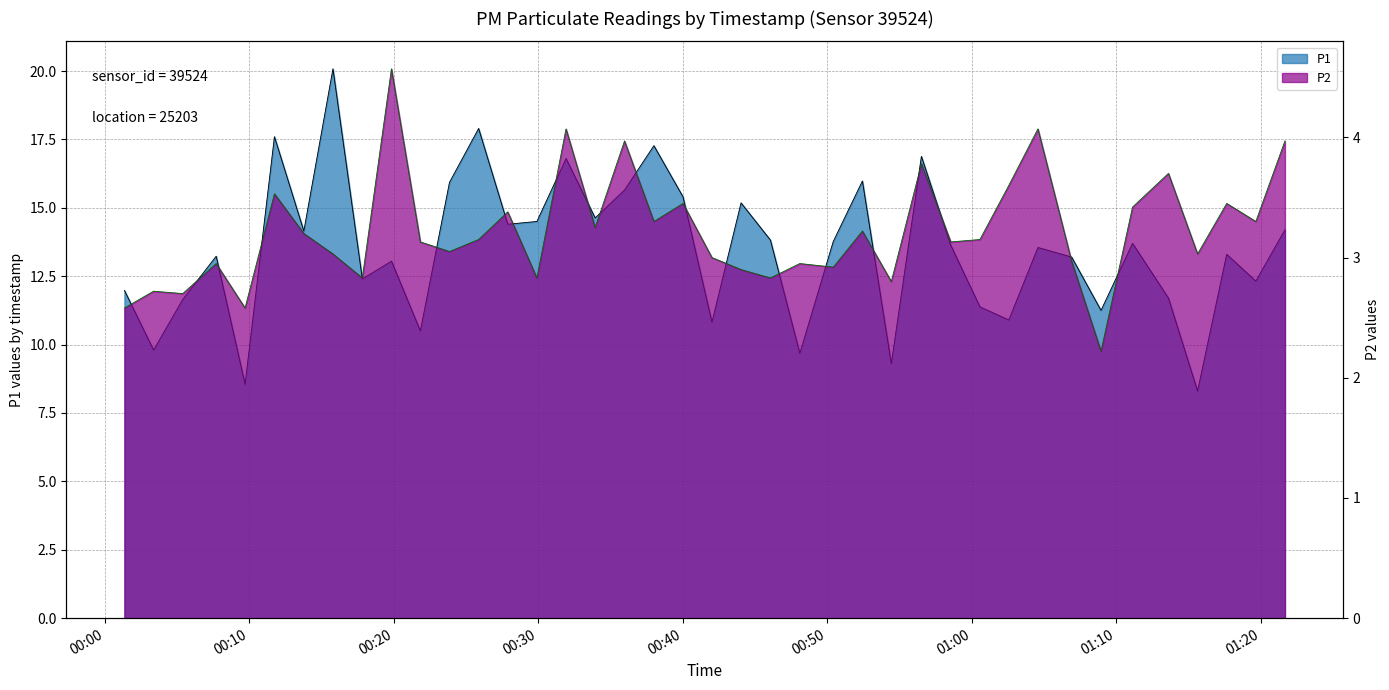

True or false: P1 and P2 cross at least once.

False